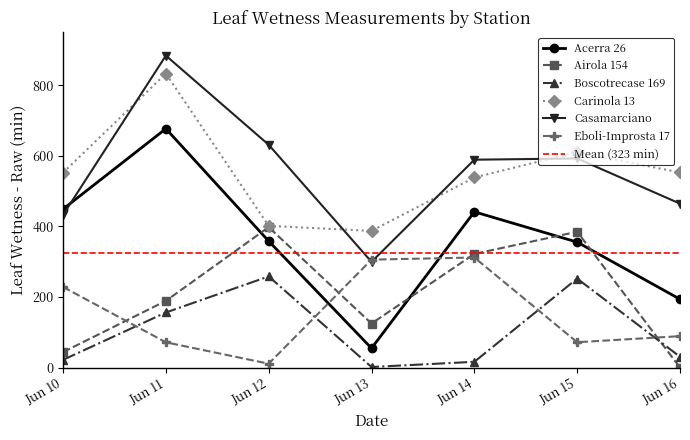

What is the lowest value of the Acerra 26 series?

54.6